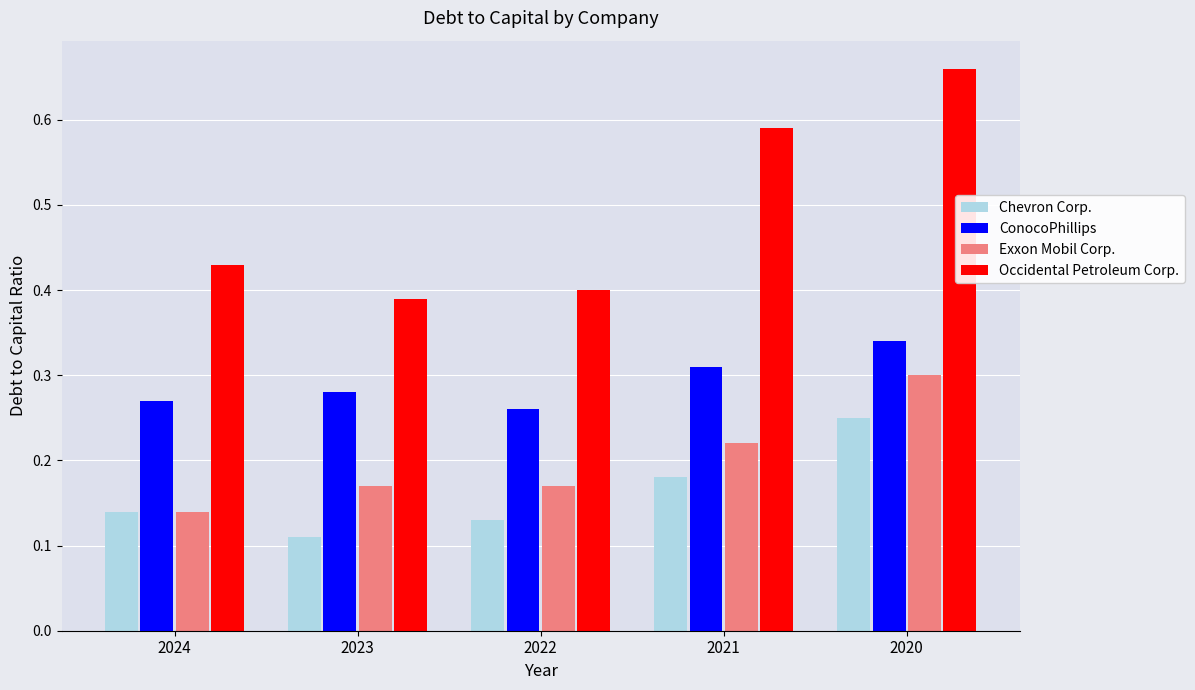

Which series has the largest range (max minus min)?

Occidental Petroleum Corp.